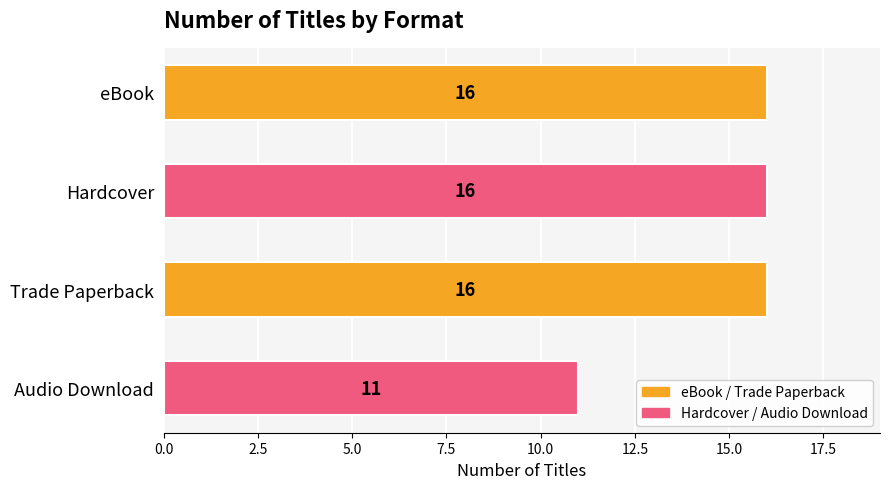

What is the greatest value displayed?

16